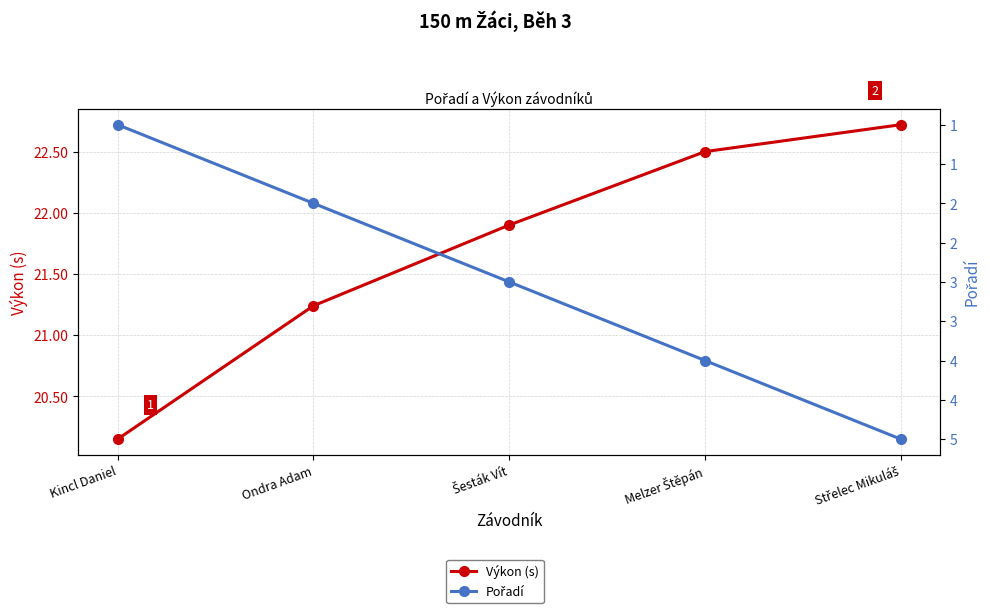

What is the label of the 4th point from the left?

Melzer Štěpán